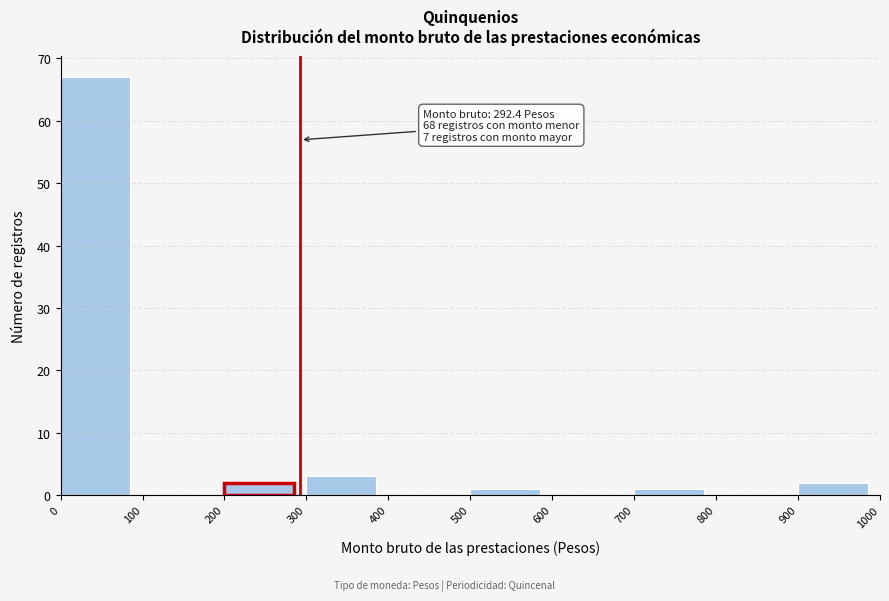

Which range on the x-axis has the tallest bar?

0 to 100